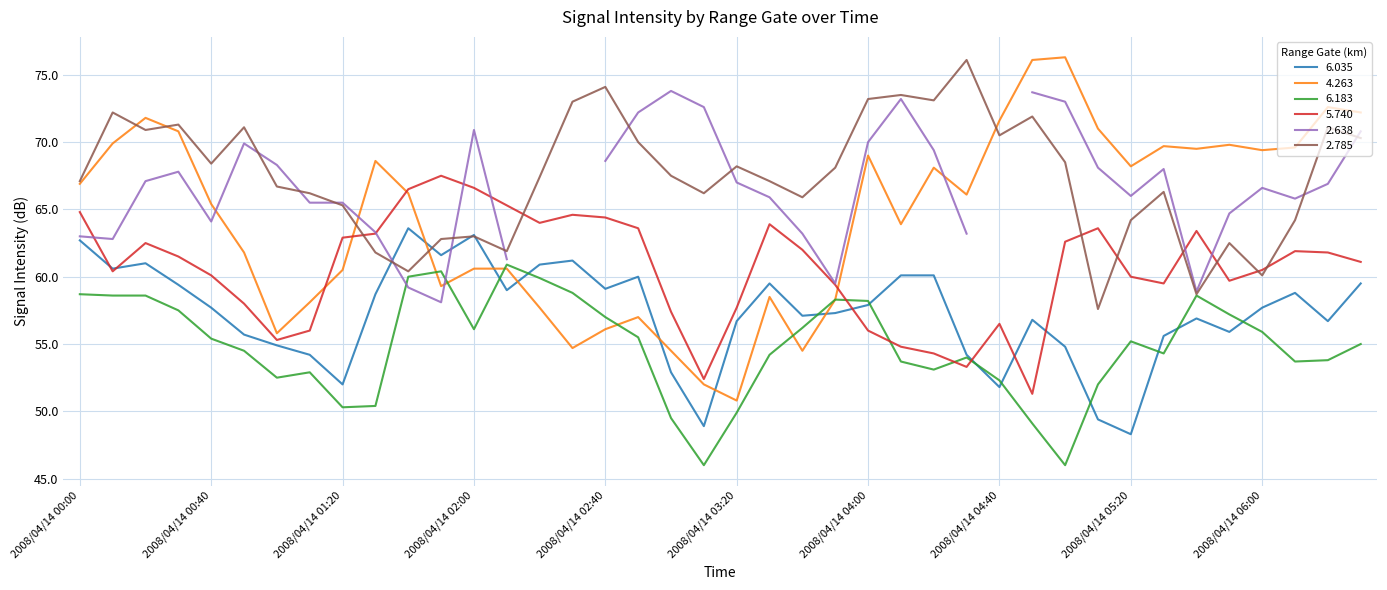

Between 2008/04/14 05:00 and 2008/04/14 00:10, which is larger?

2008/04/14 00:10